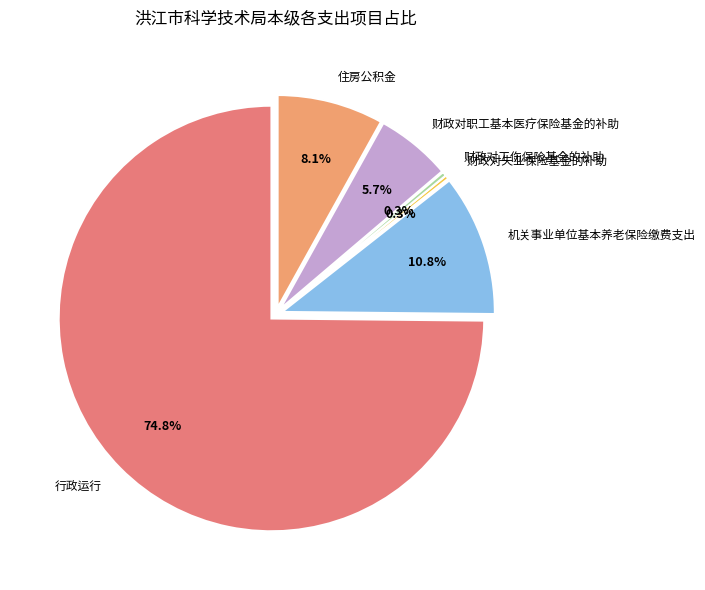

To the nearest percent, what portion does 机关事业单位基本养老保险缴费支出 represent?

11%